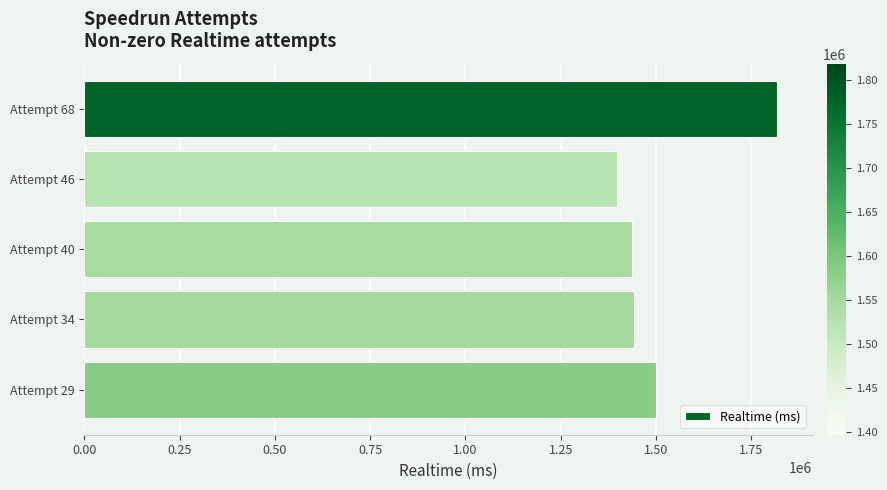

The value at Attempt 29 is 1501627. True or false?

True